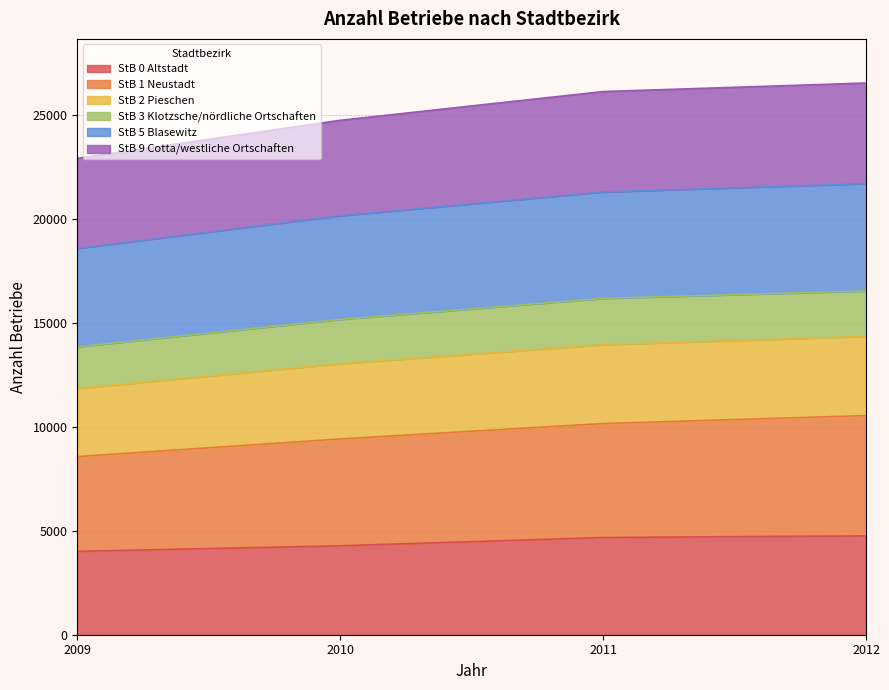

Which category has the lowest value in the StB 1 Neustadt series?

2009